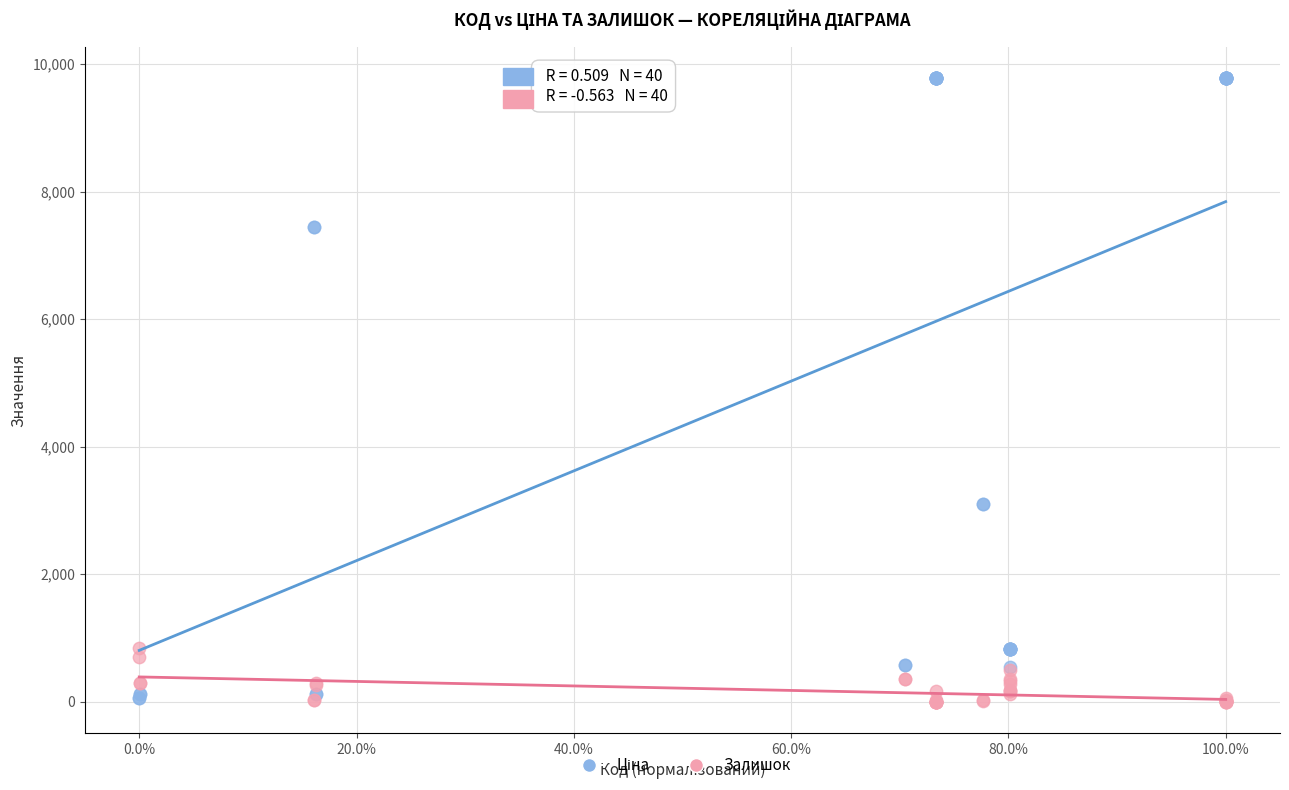

What is the X range (max minus min) for the scatter plot?

1.0